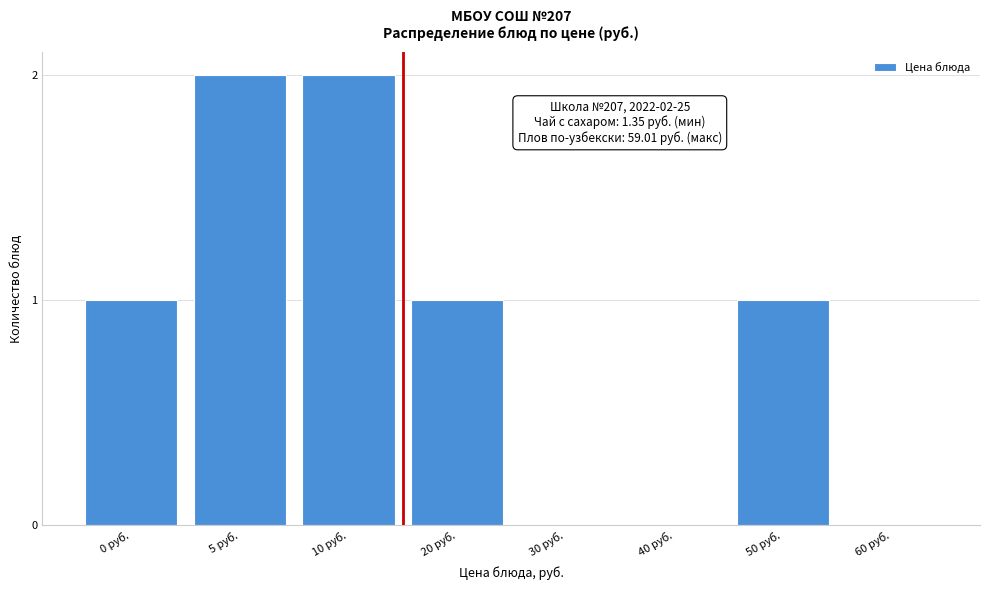

Reading left to right, extract all data points from this chart.

0 руб.=1	5 руб.=2	10 руб.=2	20 руб.=1	30 руб.=0	40 руб.=0	50 руб.=1	60 руб.=0